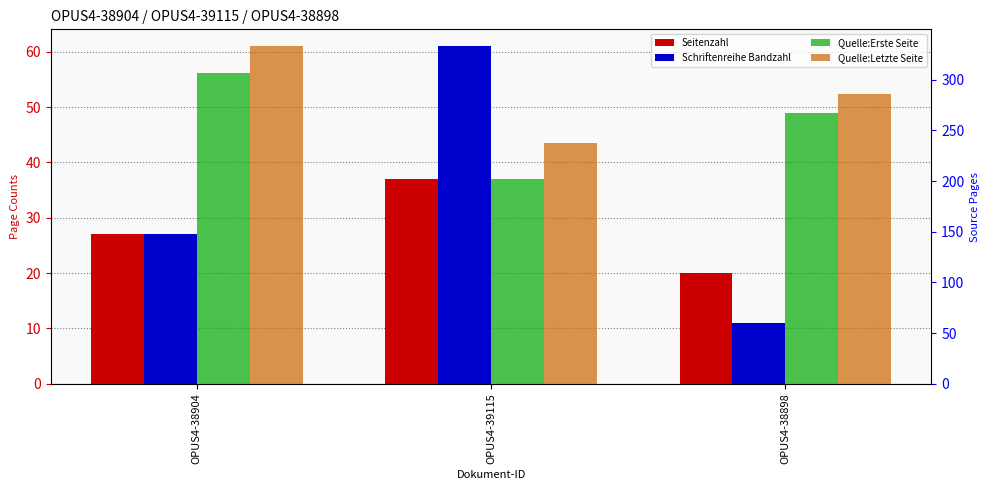

Reading left to right, transcribe all the data shown in this chart.

Seitenzahl: OPUS4-38904=27	OPUS4-39115=37	OPUS4-38898=20
Schriftenreihe Bandzahl: OPUS4-38904=27	OPUS4-39115=61	OPUS4-38898=11
Quelle:Erste Seite: OPUS4-38904=307	OPUS4-39115=202	OPUS4-38898=267
Quelle:Letzte Seite: OPUS4-38904=333	OPUS4-39115=238	OPUS4-38898=286